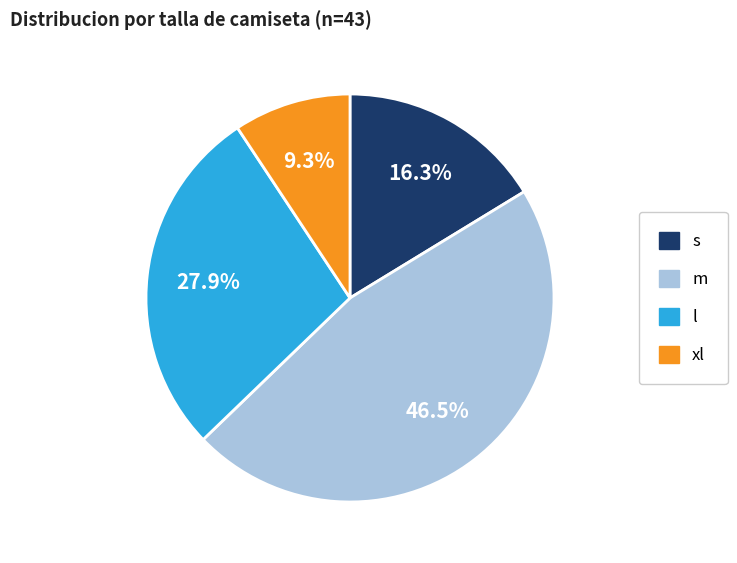

Is there any slice that represents more than half of the pie?

No